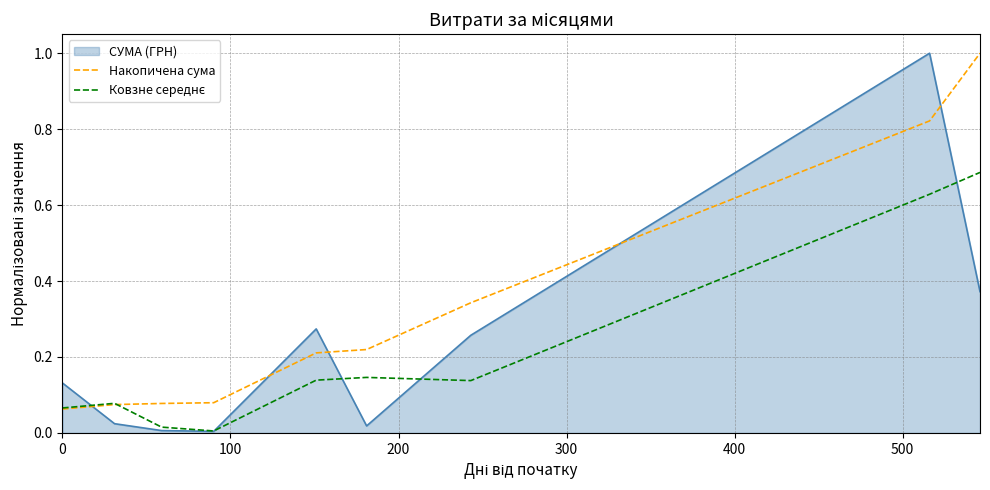

Which series has the largest total across all categories?

Накопичена сума